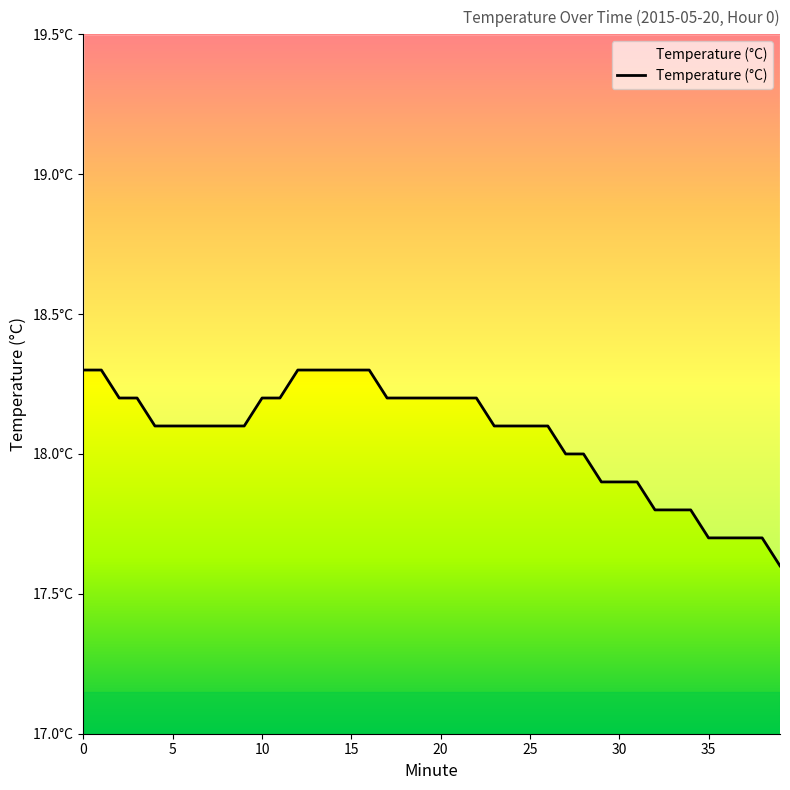

Reading left to right, extract all data points from this chart.

0=18.3	1=18.3	2=18.2	3=18.2	4=18.1	5=18.1	6=18.1	7=18.1	8=18.1	9=18.1	10=18.2	11=18.2	12=18.3	13=18.3	14=18.3	15=18.3	16=18.3	17=18.2	18=18.2	19=18.2	20=18.2	21=18.2	22=18.2	23=18.1	24=18.1	25=18.1	26=18.1	27=18.0	28=18.0	29=17.9	30=17.9	31=17.9	32=17.8	33=17.8	34=17.8	35=17.7	36=17.7	37=17.7	38=17.7	39=17.6